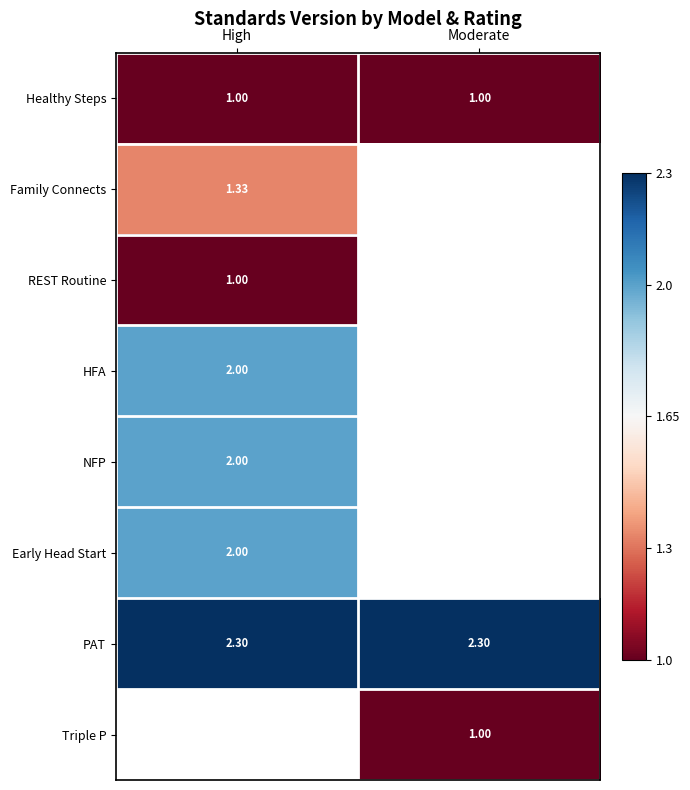

Which series has the largest total across all categories?

PAT